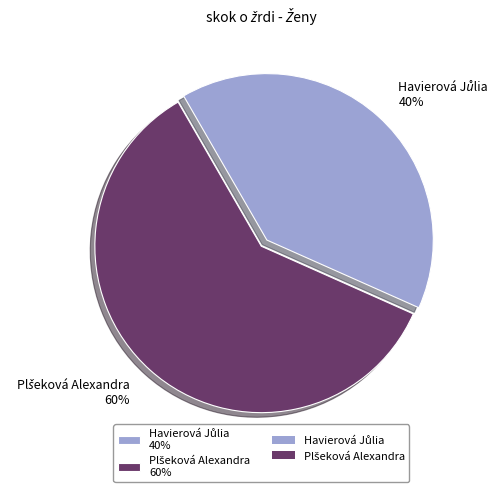

Does any single category account for the majority?

Yes